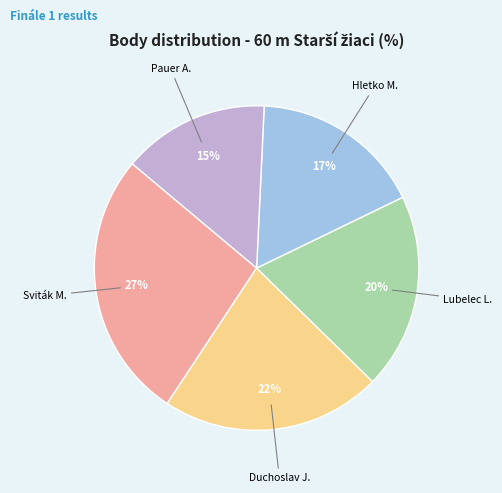

Count the number of slices in the pie.

5